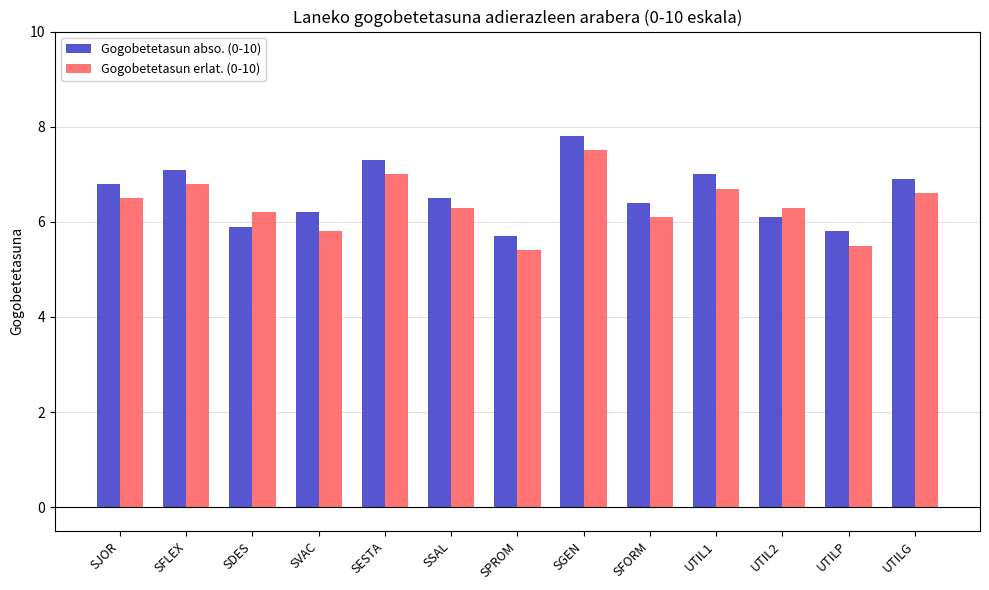

Is it true that Gogobetetasun abso. (0-10) equals 6.5 at SSAL?

True